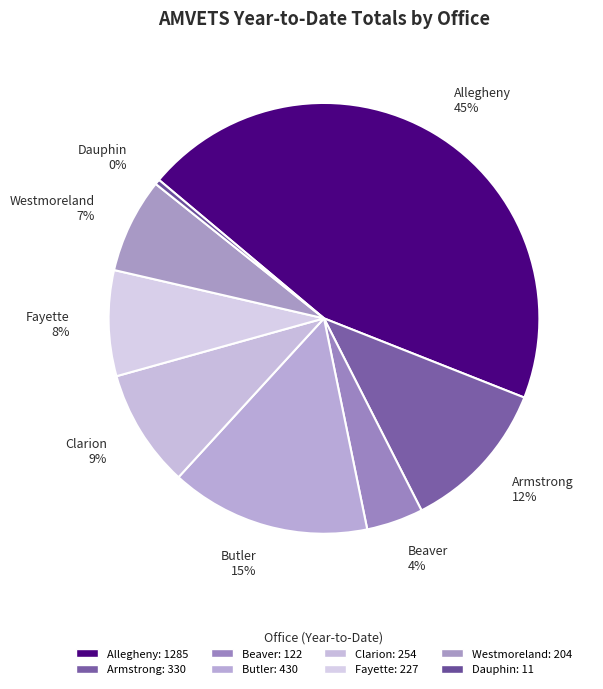

Is the sum of Fayette 8% and Beaver 4% greater than half?

No